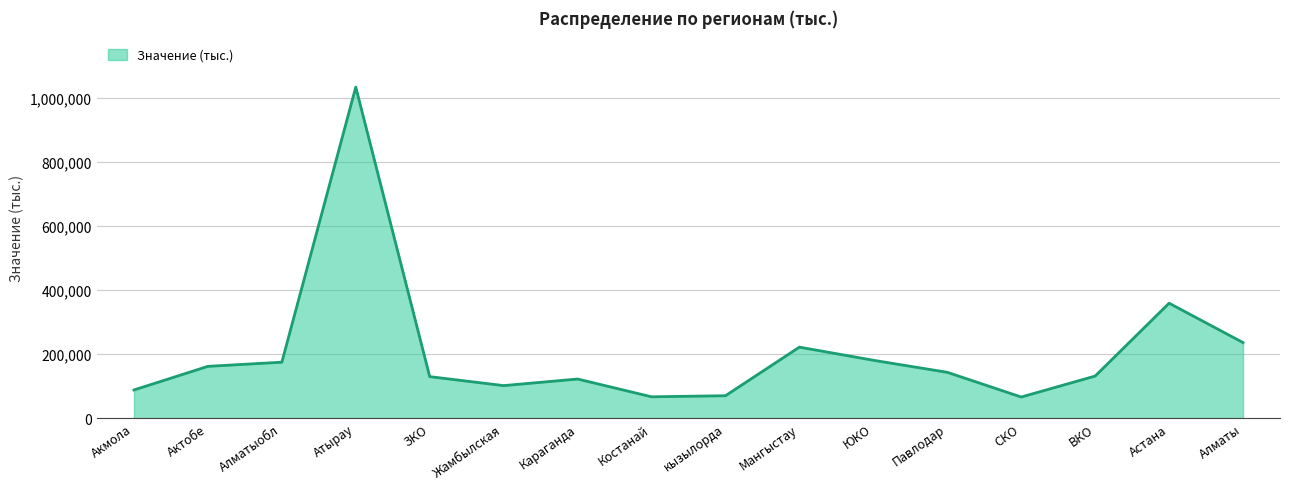

The chart shows a value of 174591.5 at Алматыобл. True or false?

True